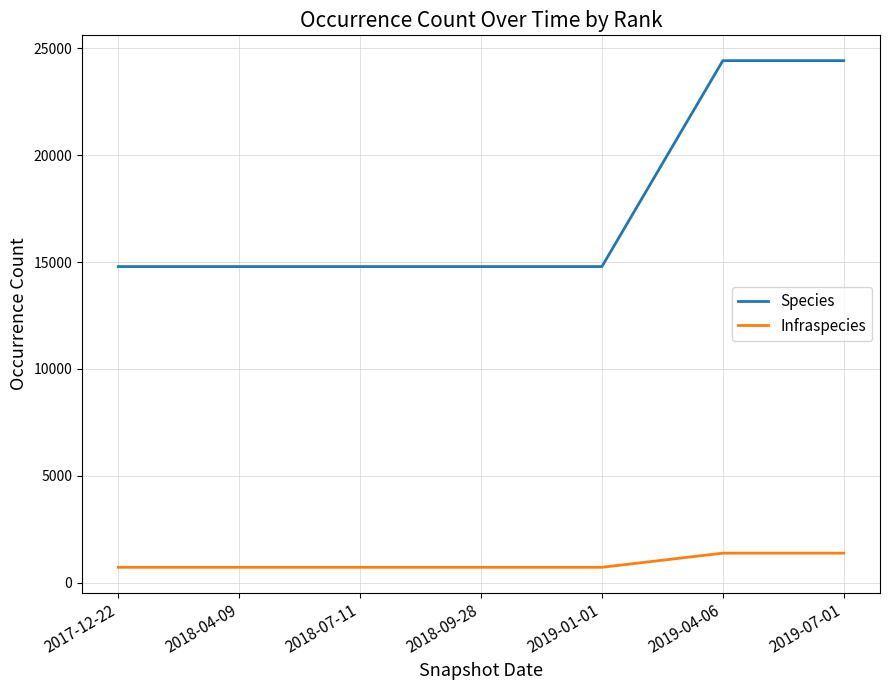

What is the highest value of the Species series?

24414